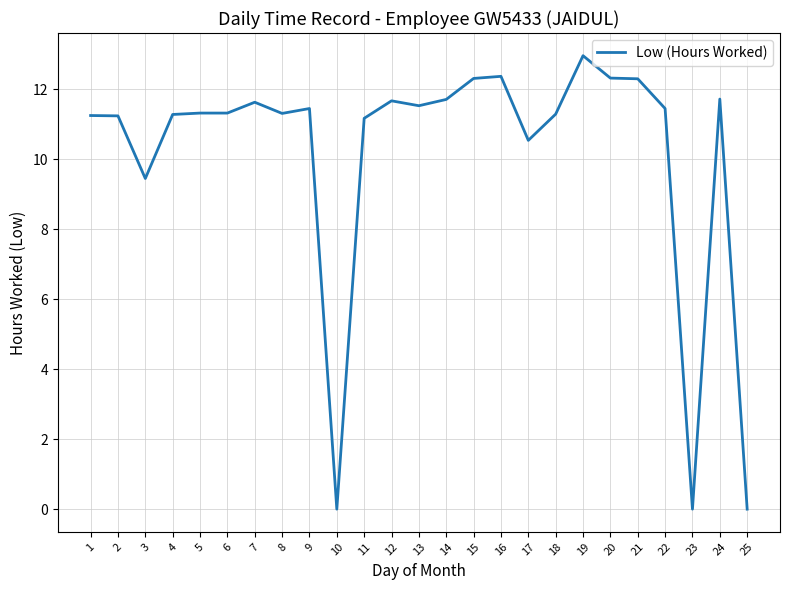

What is the greatest value displayed?

13.0